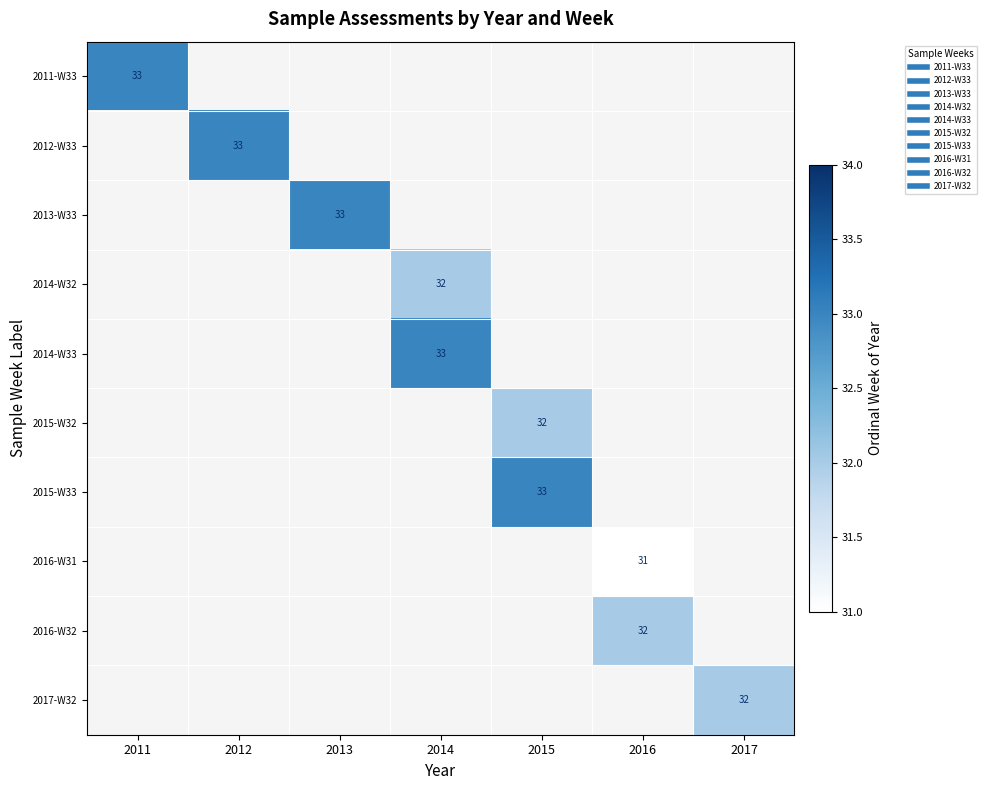

Which series has the largest range (max minus min)?

2011-W33